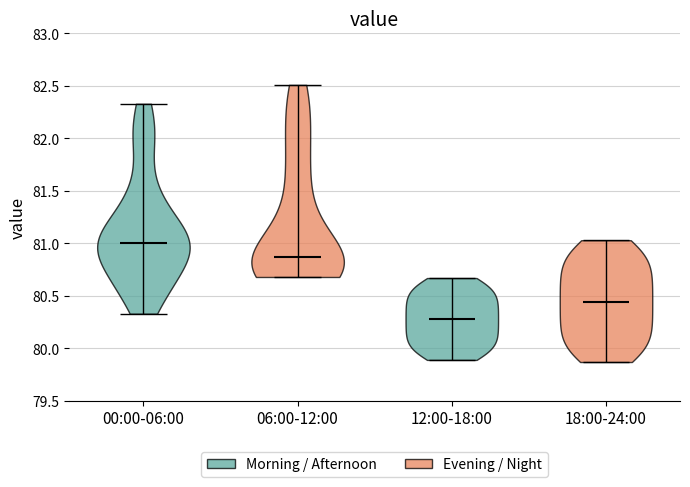

Reading left to right, read every violin against the y-axis: where its median line is, and the lowest and highest points it reaches. The values are not printed on the chart, so give them approximately, as read against the axis.

00:00-06:00: median line 81.00, lowest point 80.35, highest point 82.35
06:00-12:00: median line 80.90, lowest point 80.70, highest point 82.50
12:00-18:00: median line 80.30, lowest point 79.90, highest point 80.65
18:00-24:00: median line 80.45, lowest point 79.85, highest point 81.05